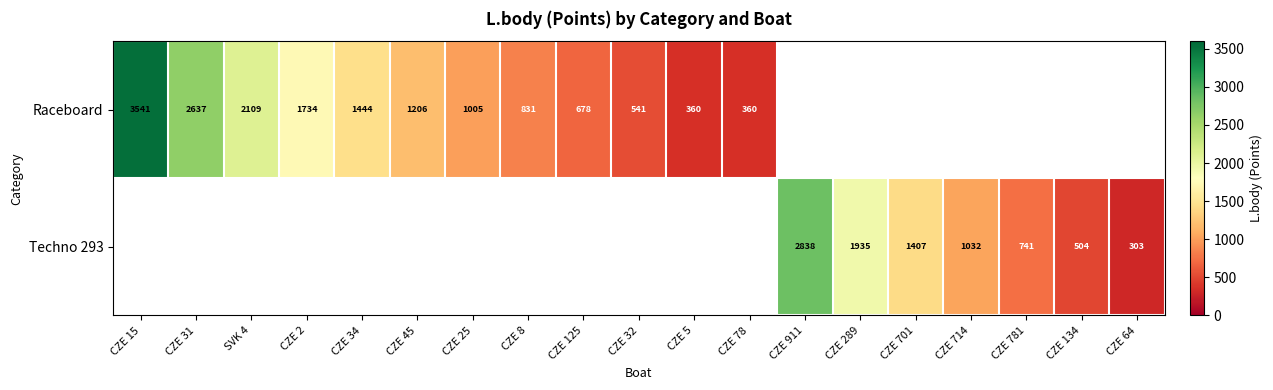

The value of Techno 293 at CZE 911 is 2838. True or false?

True